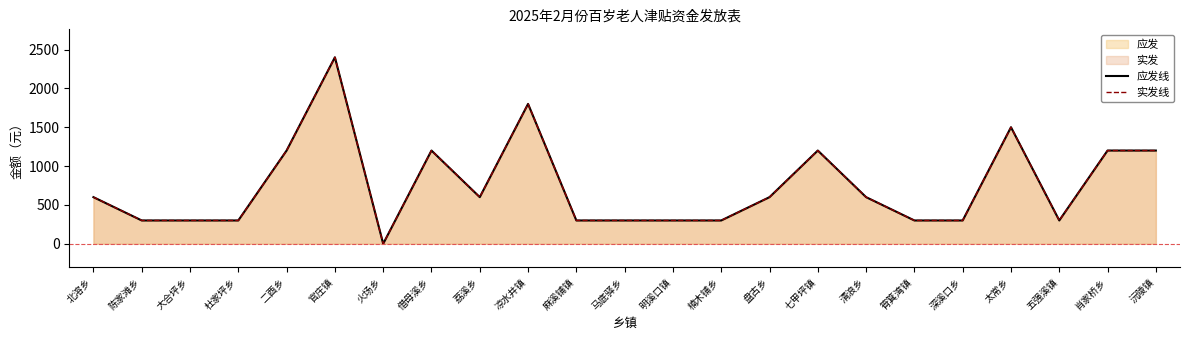

What is the total value across all series at 马底驿乡?

600